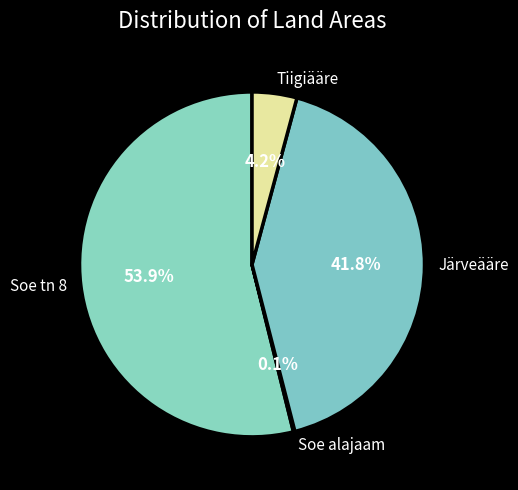

Approximately how many times larger is the value at Järveääre compared to Soe tn 8?

0.8